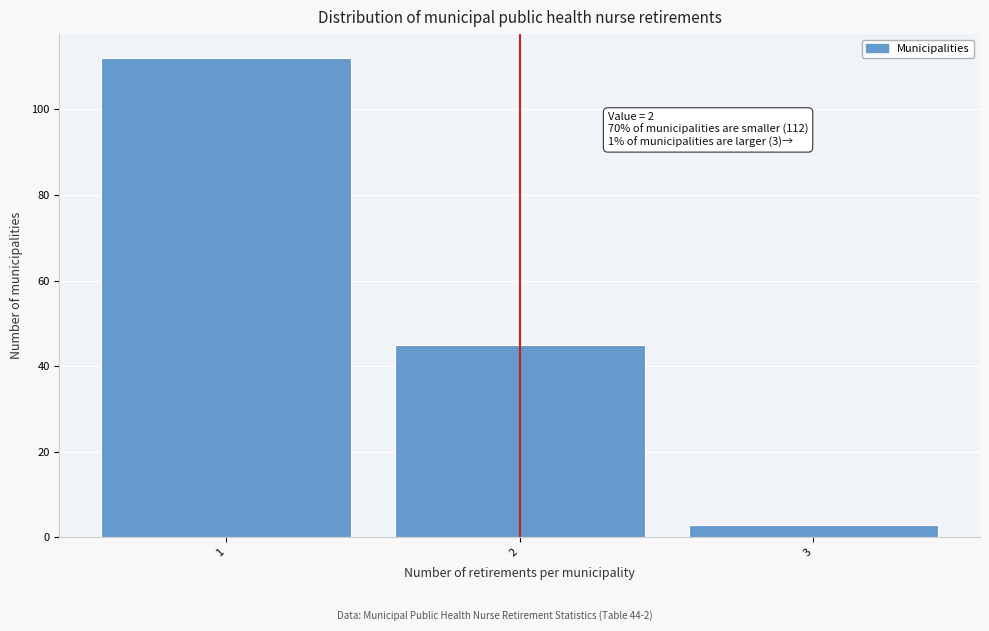

Reading left to right, list all the values displayed in this chart.

1=112	2=45	3=3